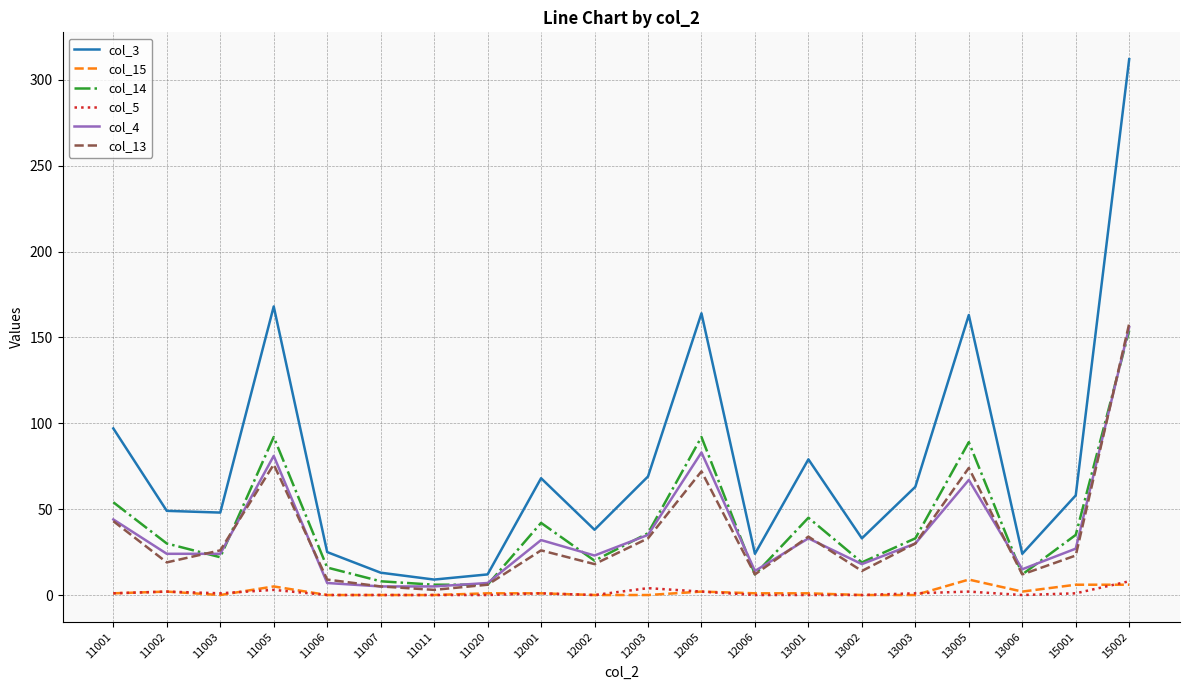

What is the average value of the col_15 series?

2